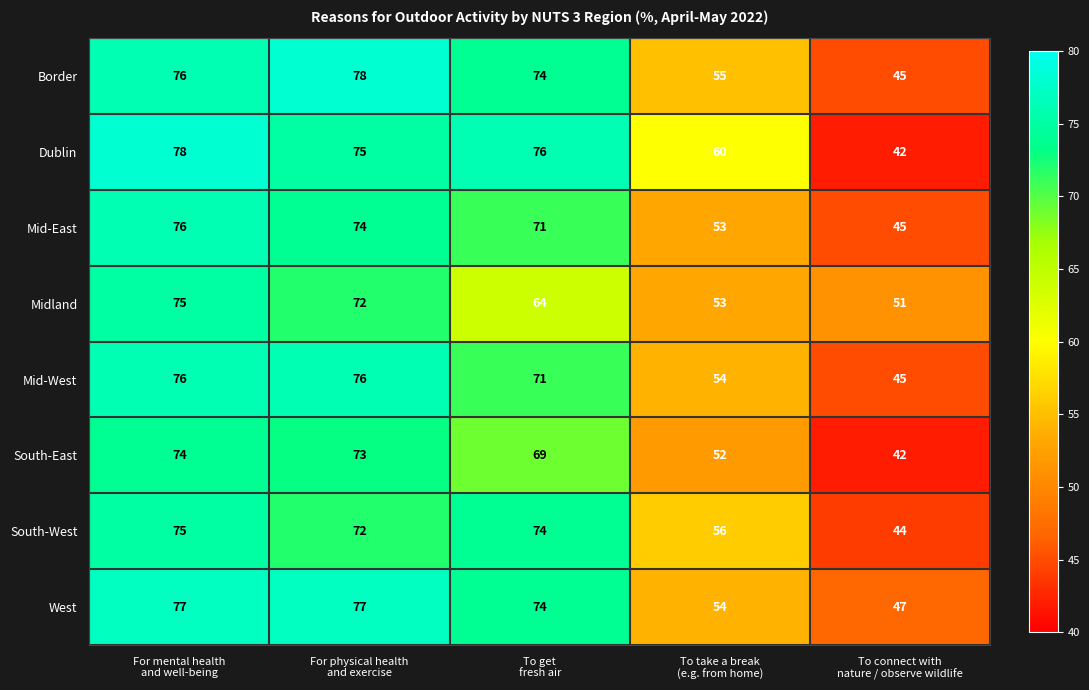

Which series has the widest spread of values?

Dublin